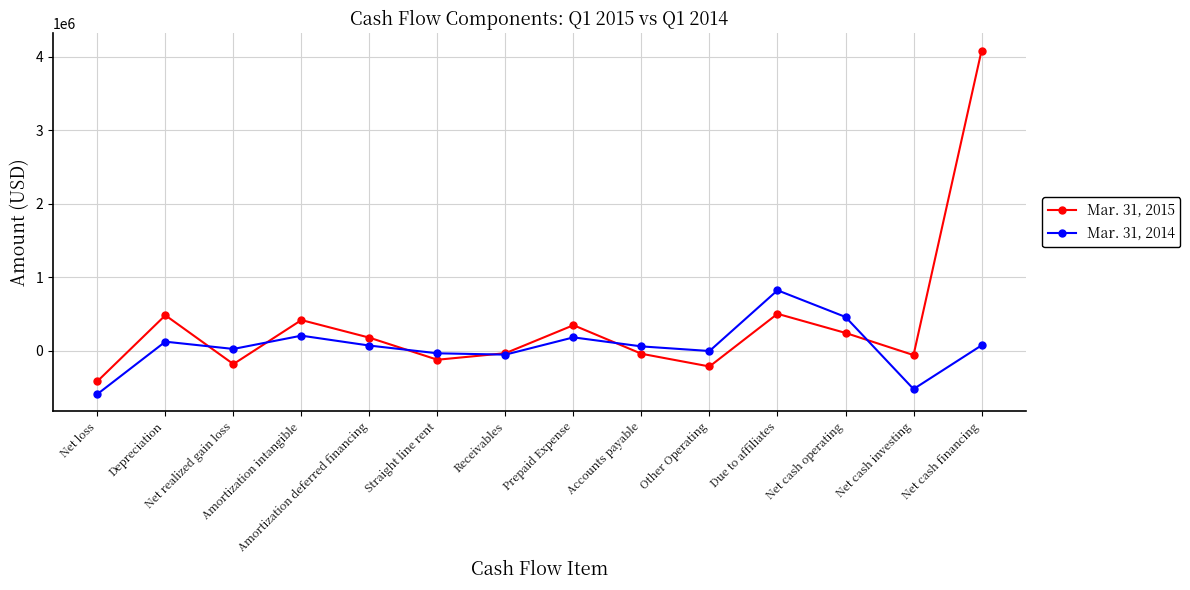

Count the number of categories in the chart.

14